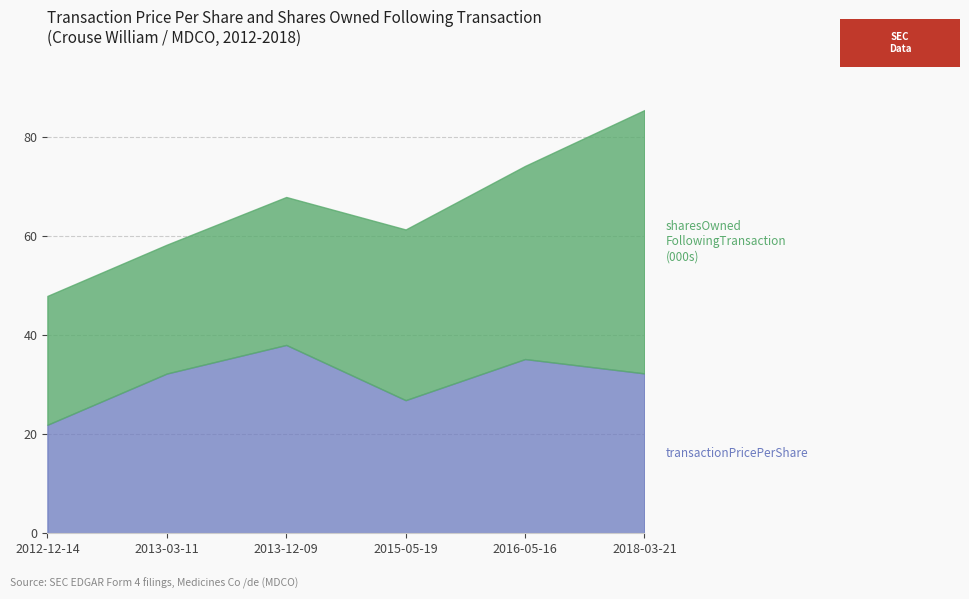

Reading left to right, what are all the values shown in this chart?

21.9	32.2	38.0	26.9	35.2	32.3